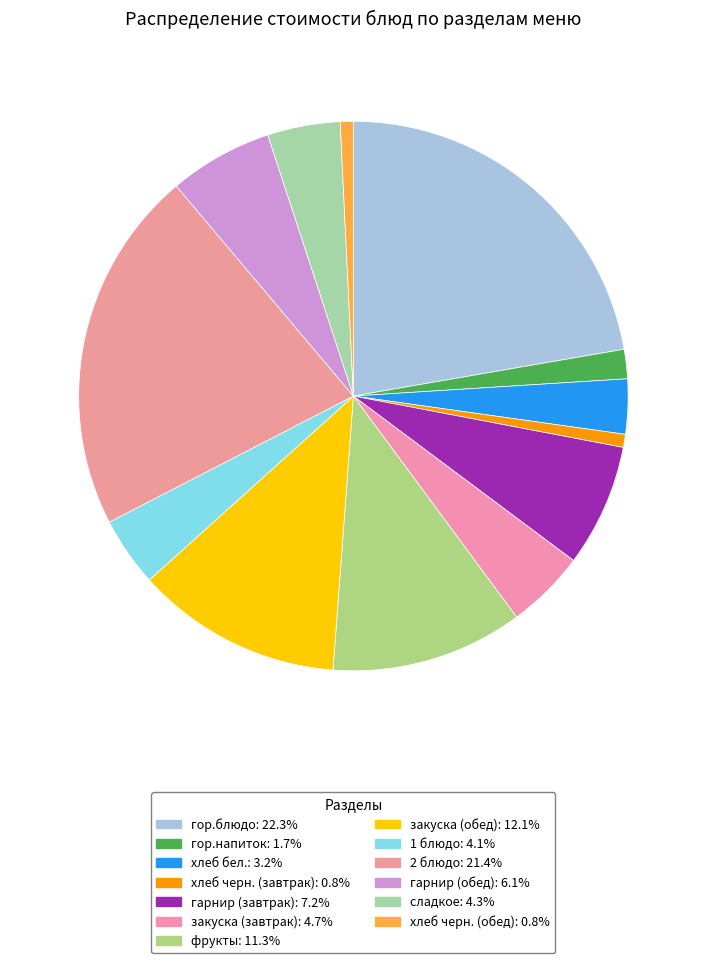

Does any single category account for the majority?

No